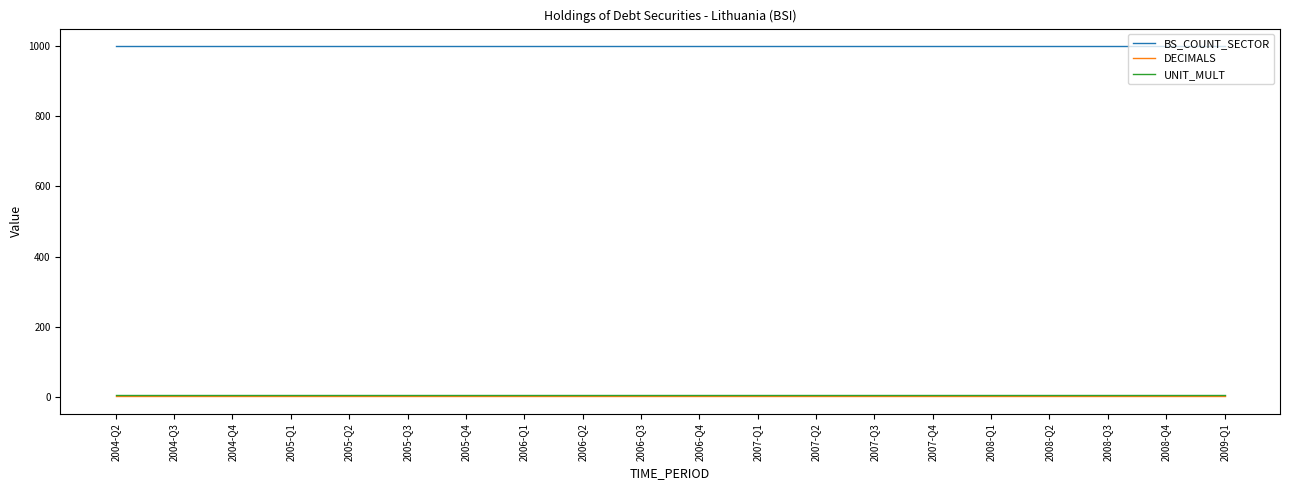

True or false: BS_COUNT_SECTOR and UNIT_MULT intersect in this chart.

False